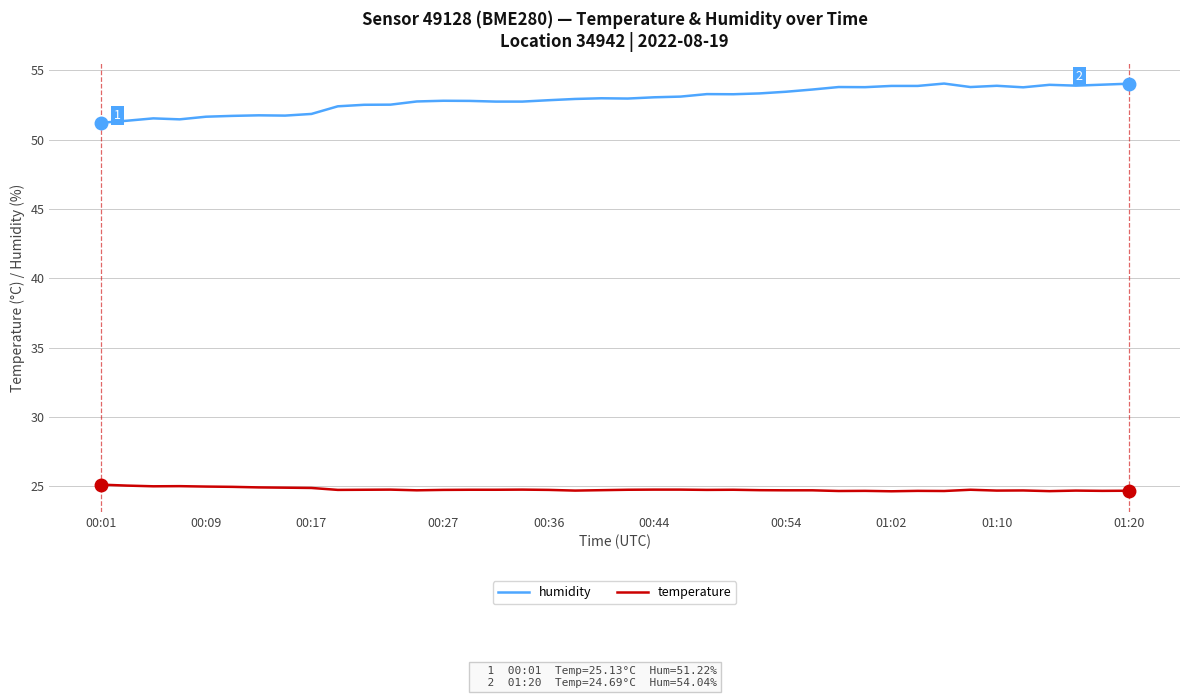

List the series in order of their peak value, highest first.

humidity, temperature